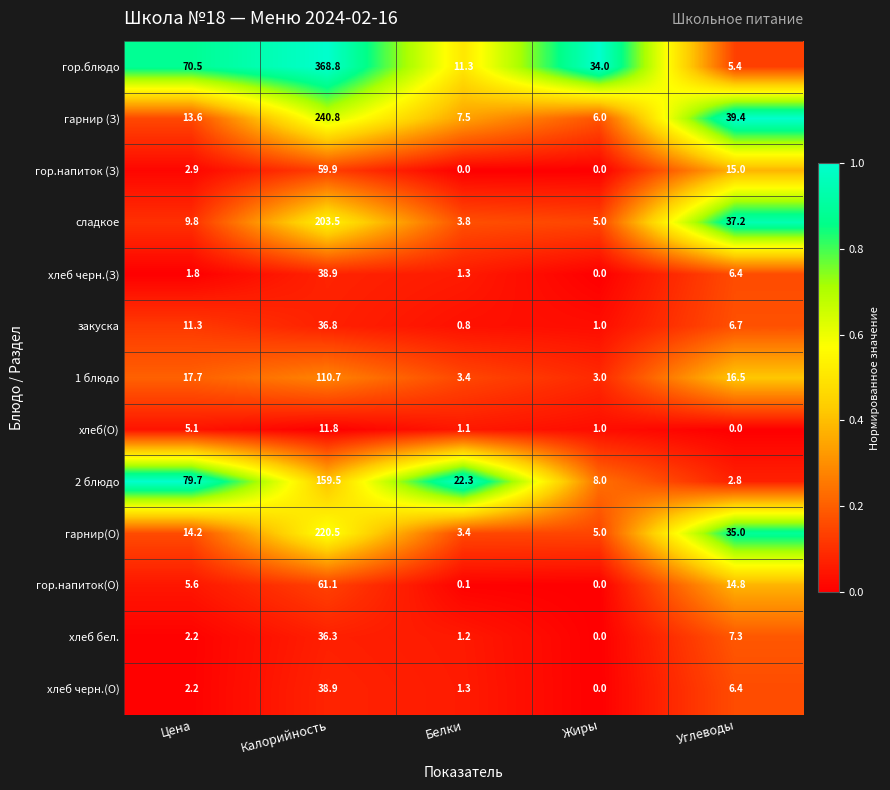

At which label is 1 блюдо closest to 56?

Цена